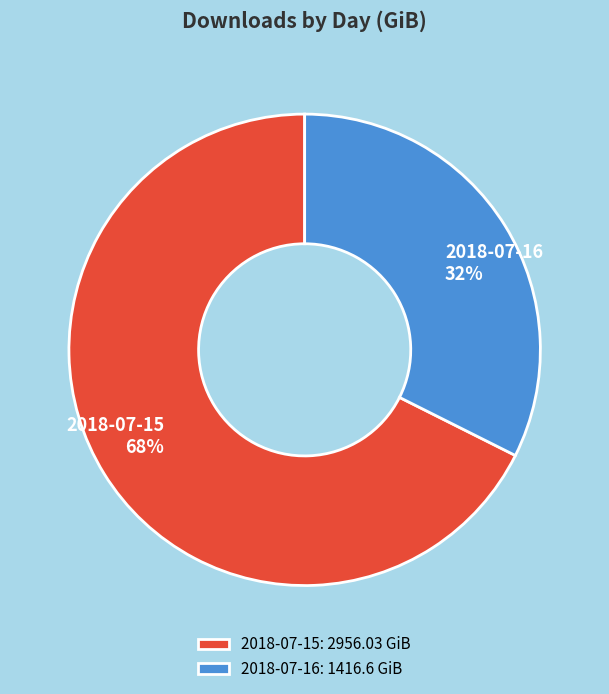

Which category has the biggest portion of the pie?

2018-07-15